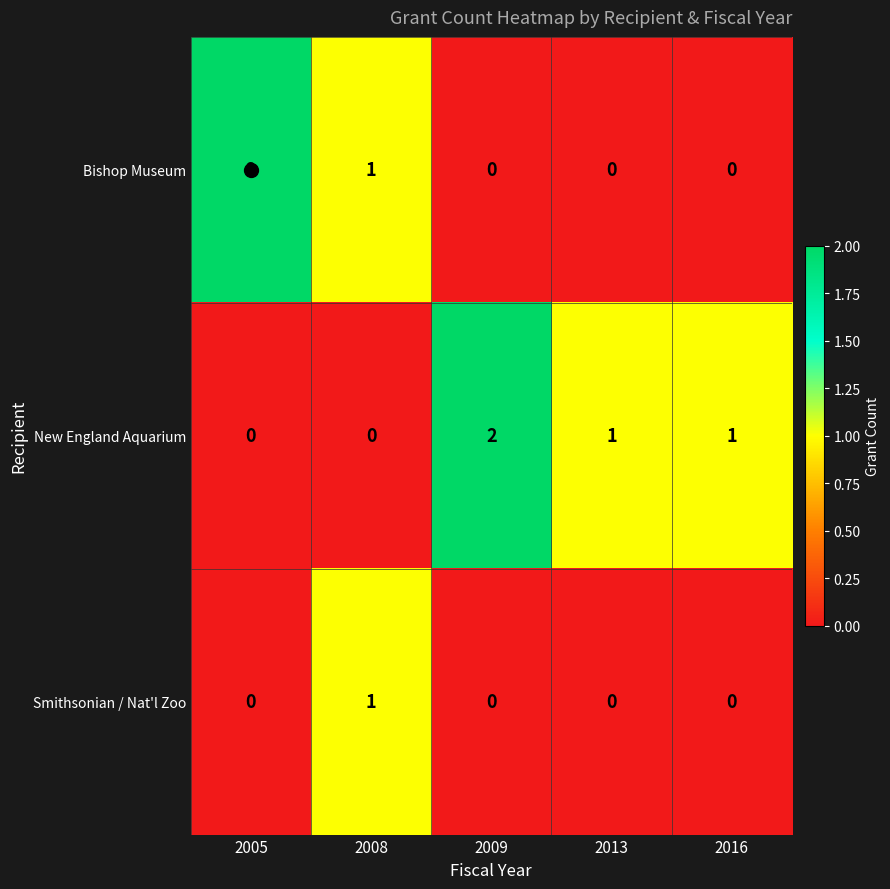

Between 2005 and 2016, which series saw the biggest shift?

Bishop Museum